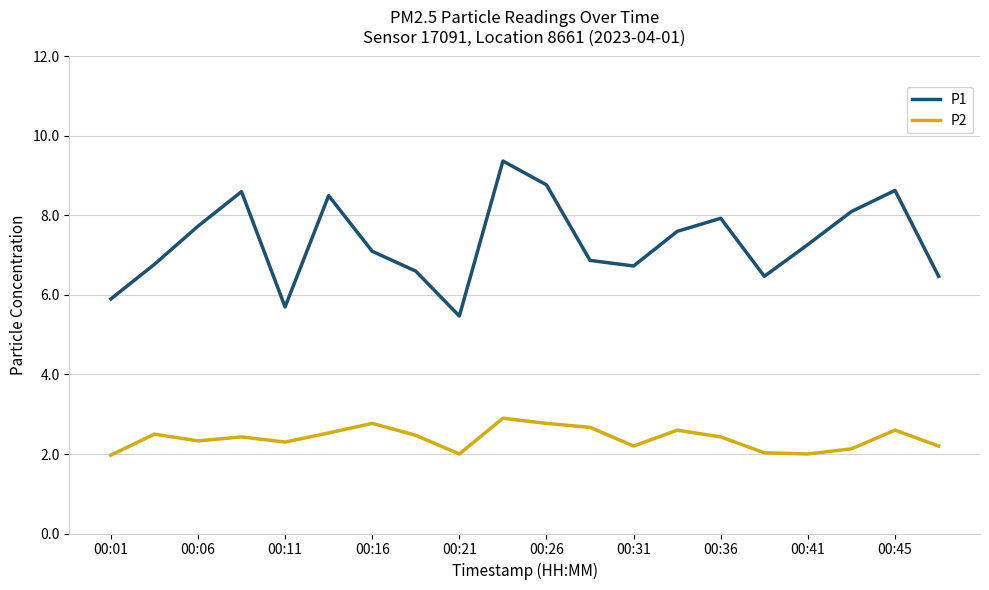

What is the difference between the maximum and minimum values in the P1 series?

3.9